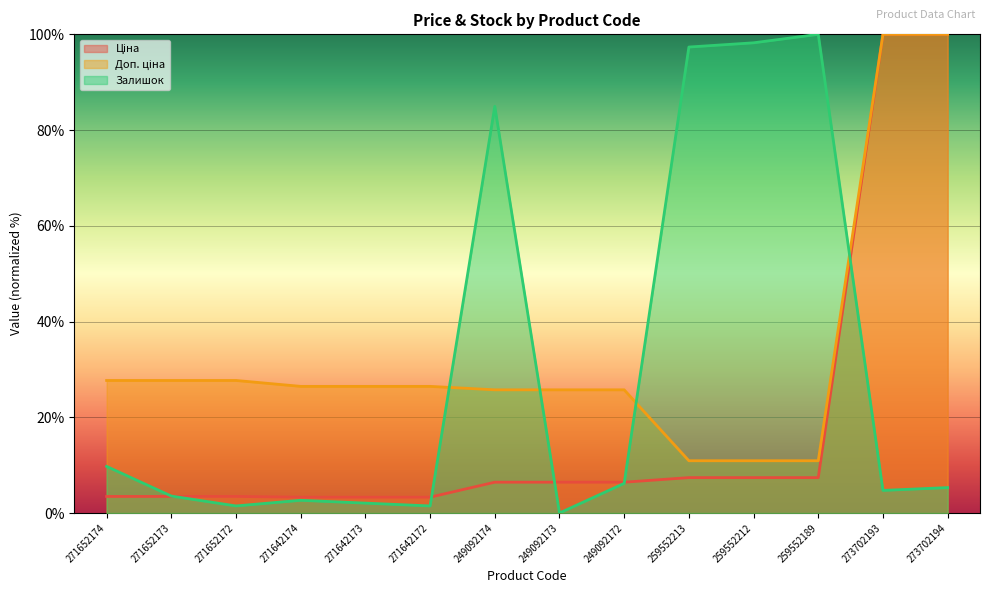

Which series has the largest range (max minus min)?

Залишок